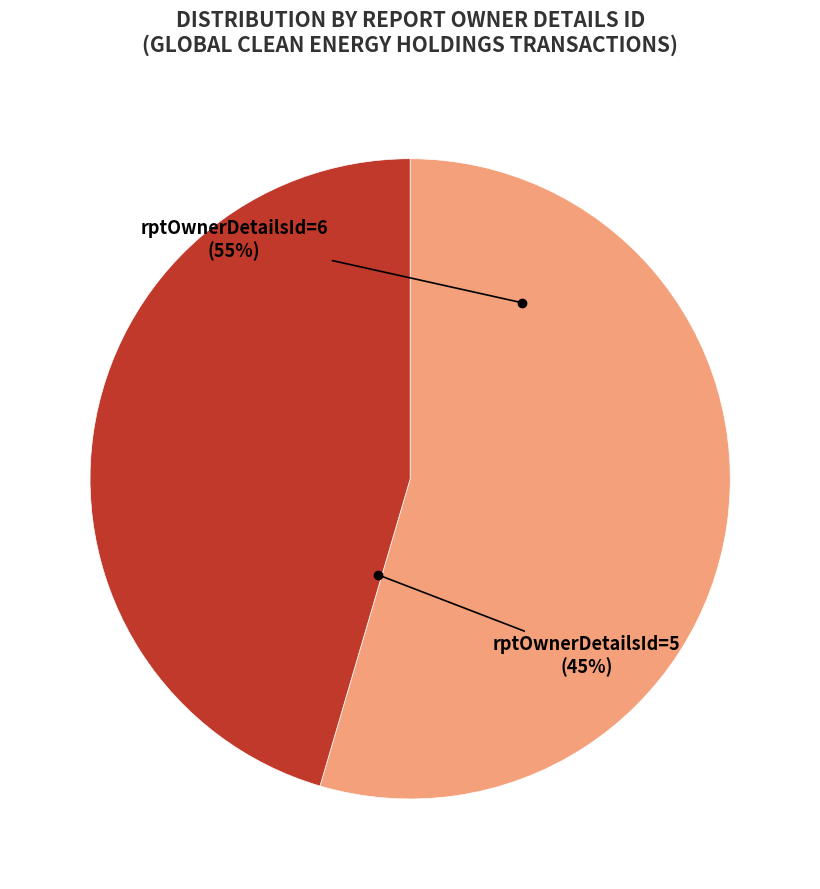

To the nearest percent, what percentage of the pie is rptOwnerDetailsId=6?

55%